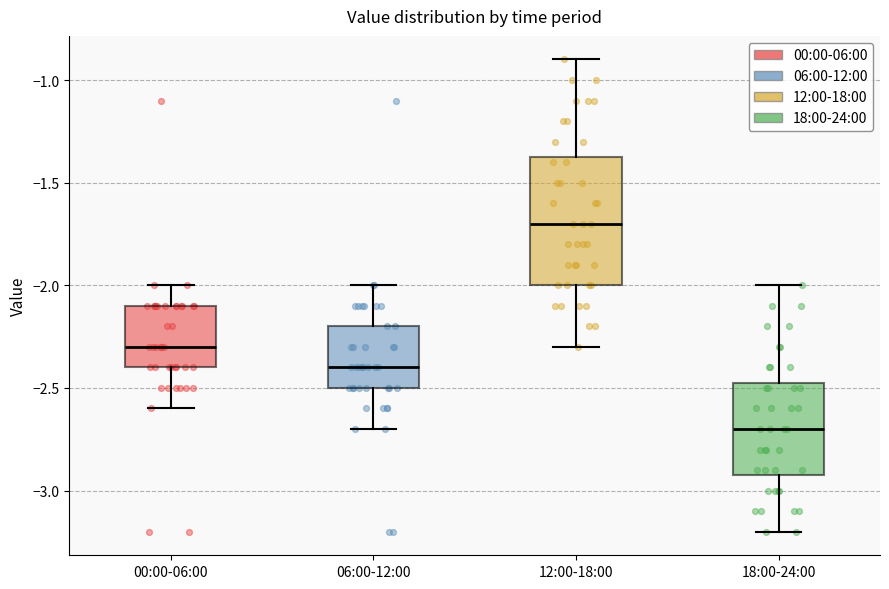

Which box is the tallest, from its lower edge to its upper edge?

12:00-18:00